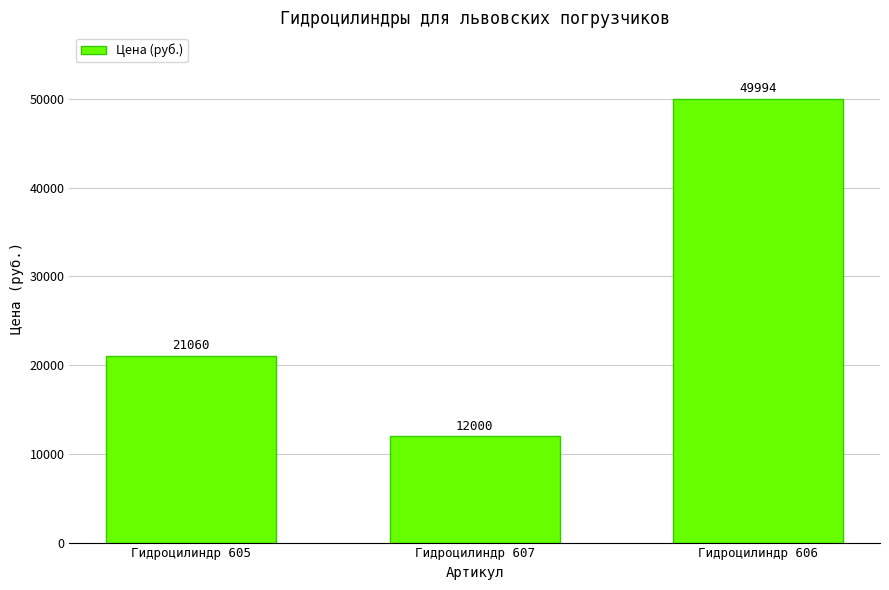

What is the value of the 2nd bar from the left?

12000